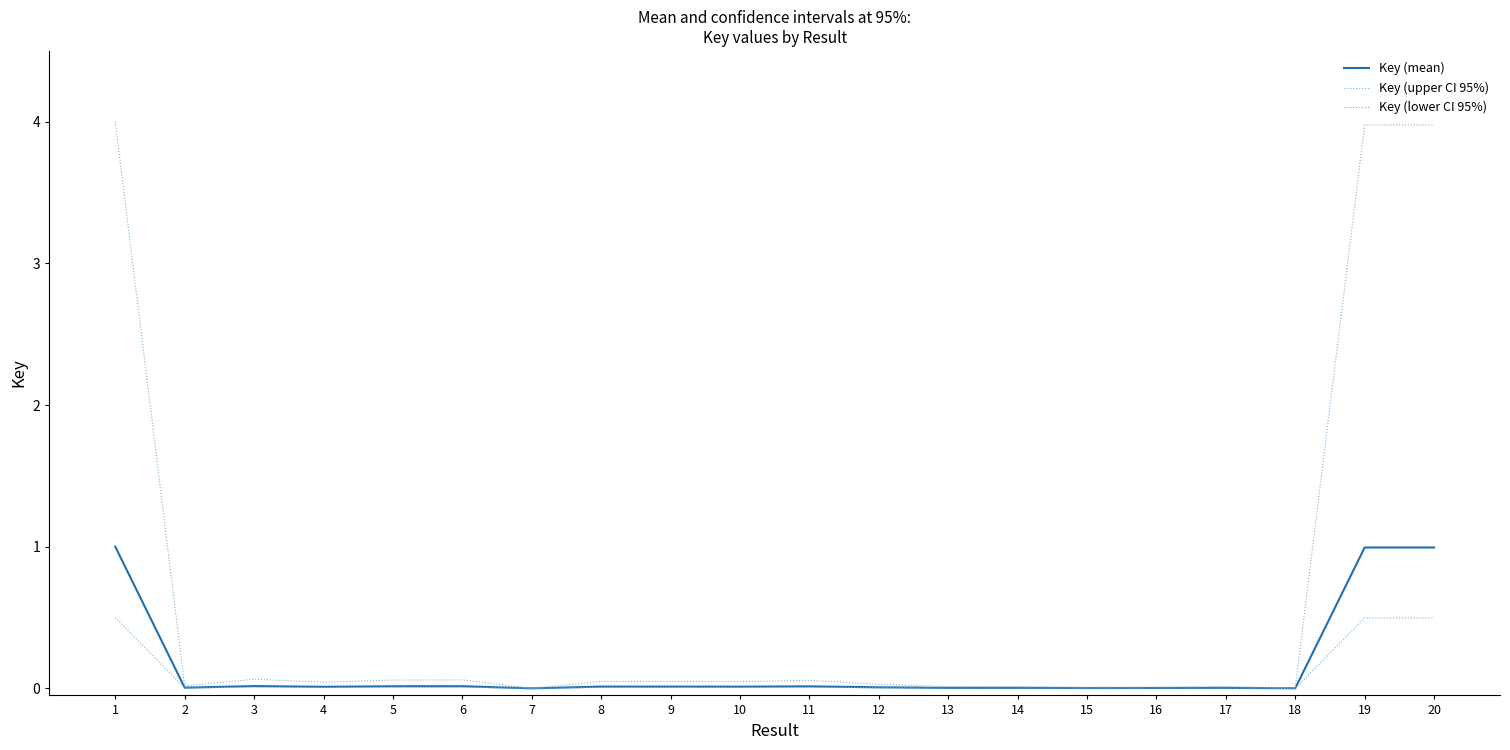

Where is the first local minimum for Key (upper CI 95%)?

2